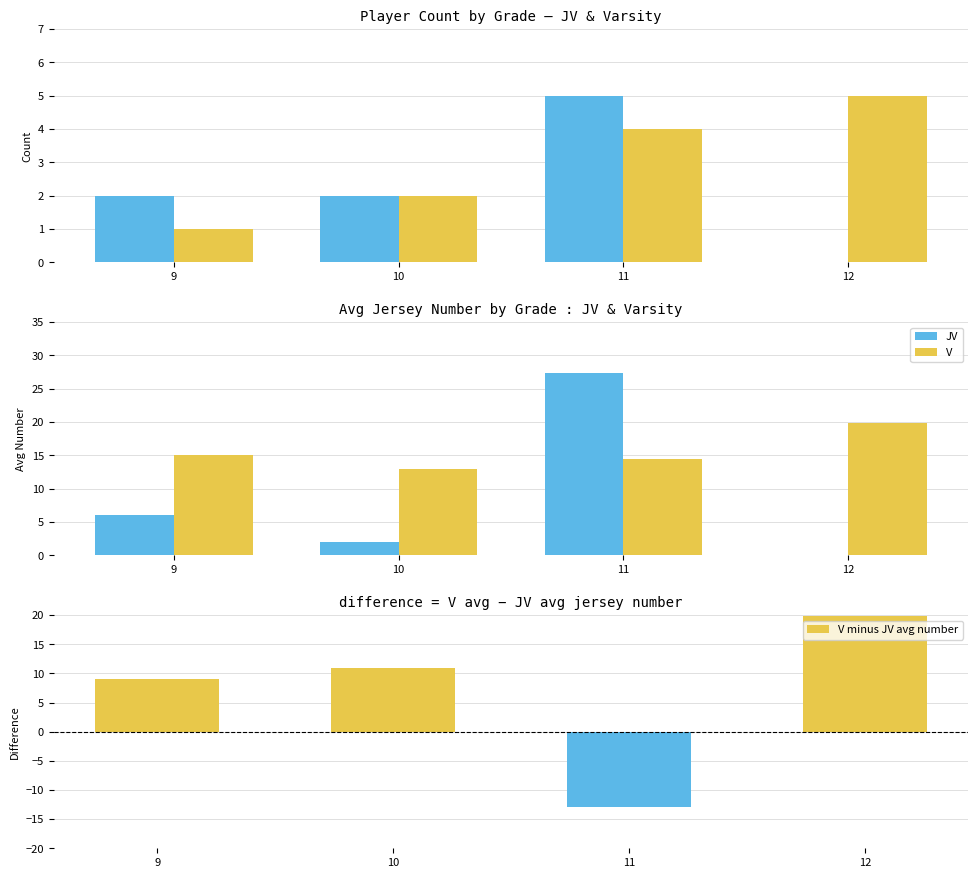

The value of JV at 10 is 2.0. True or false?

True